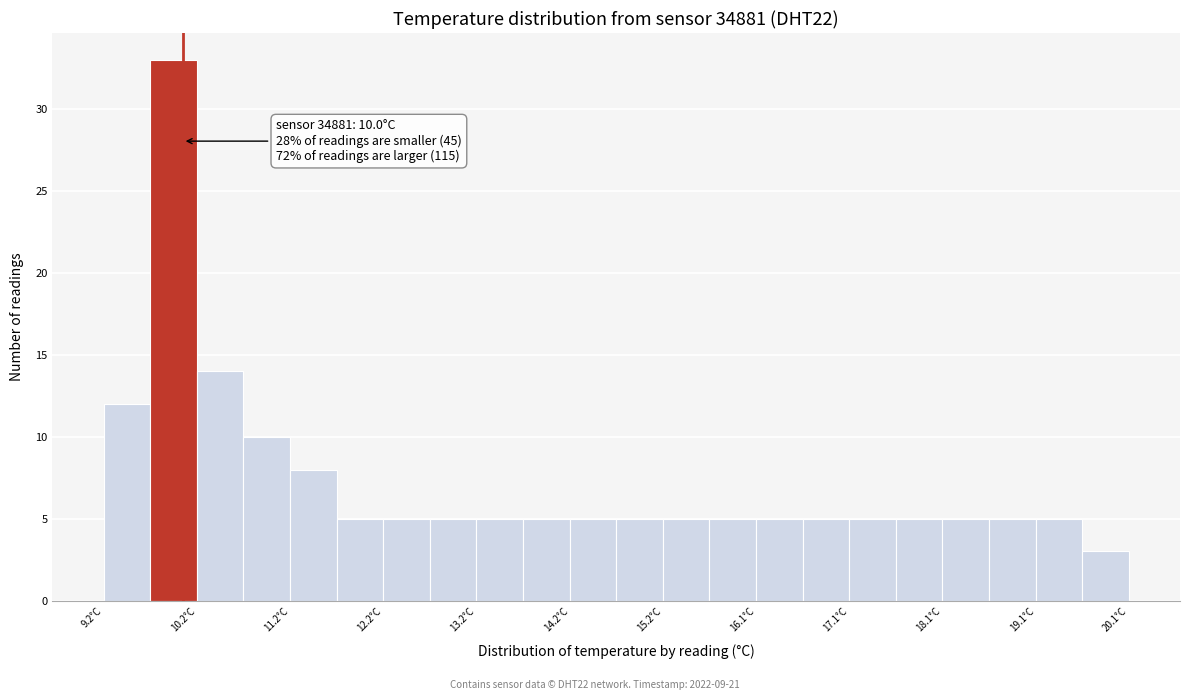

Which range on the x-axis has the tallest bar?

9.65 to 10.15